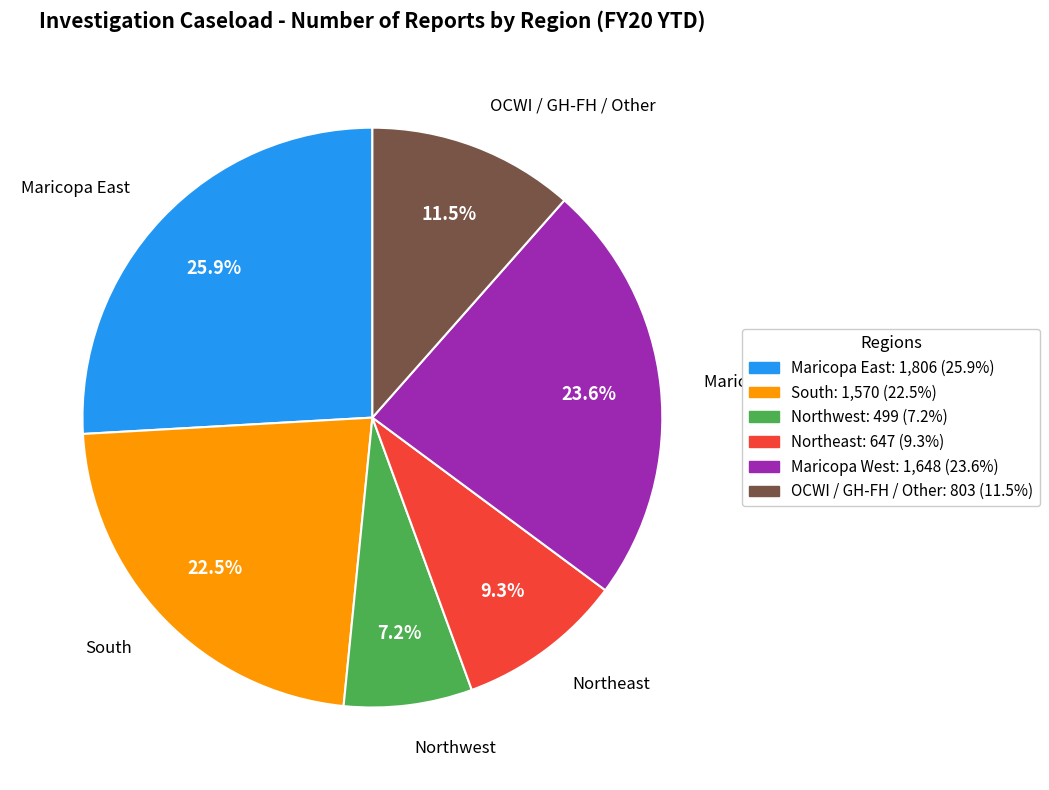

Is there any slice that represents more than half of the pie?

No